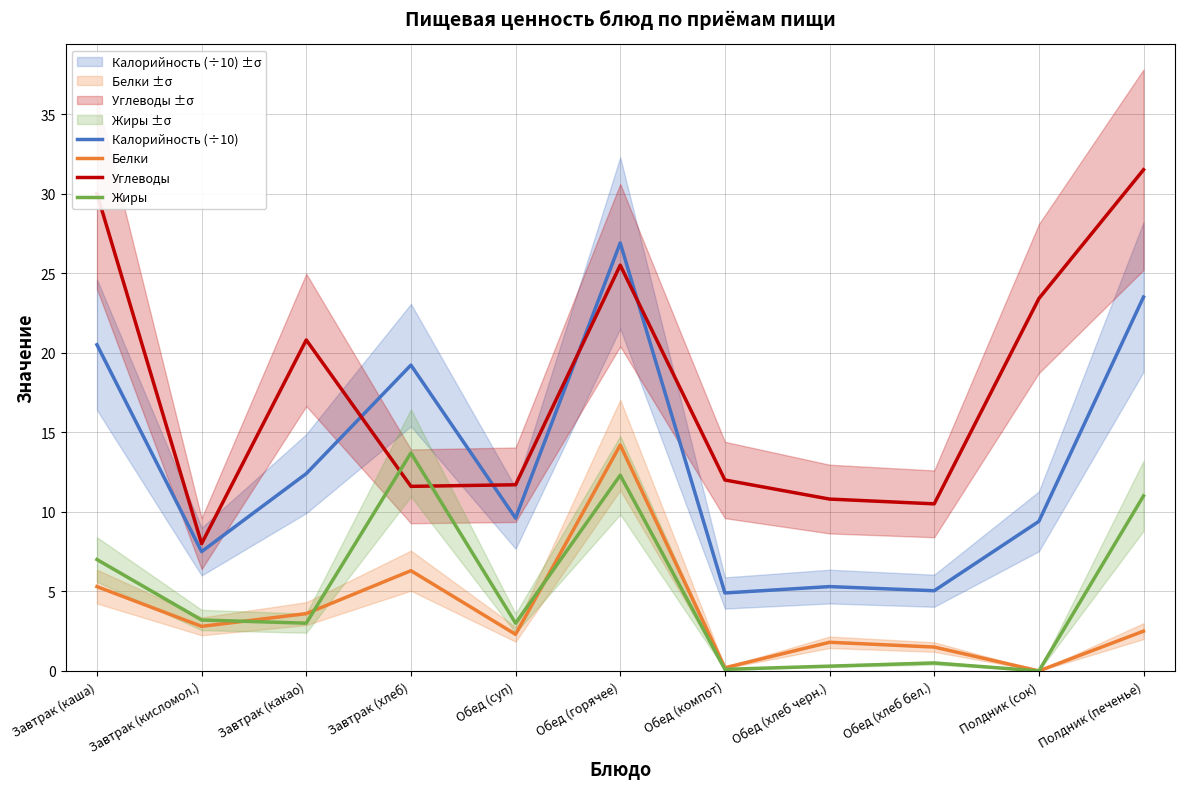

Which has a higher value, Обед (хлеб бел.) or Завтрак (кисломол.)?

Завтрак (кисломол.)